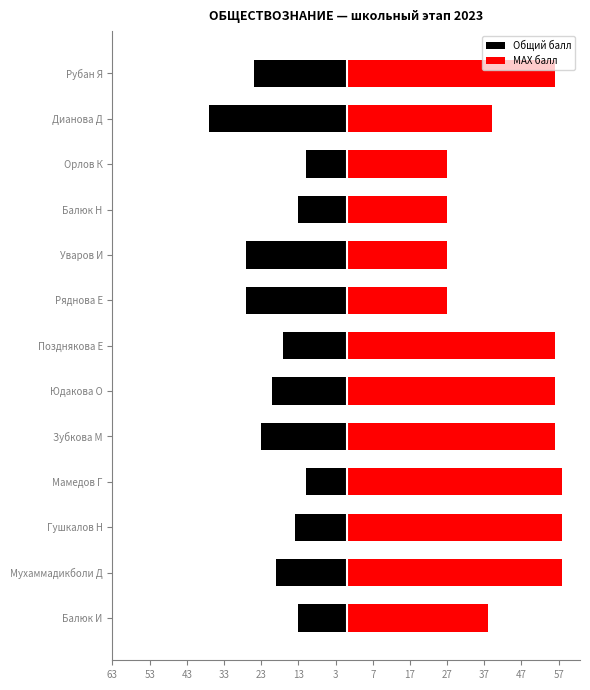

What is the sum of the Общий балл values at Орлов К and Рубан Я?

-36